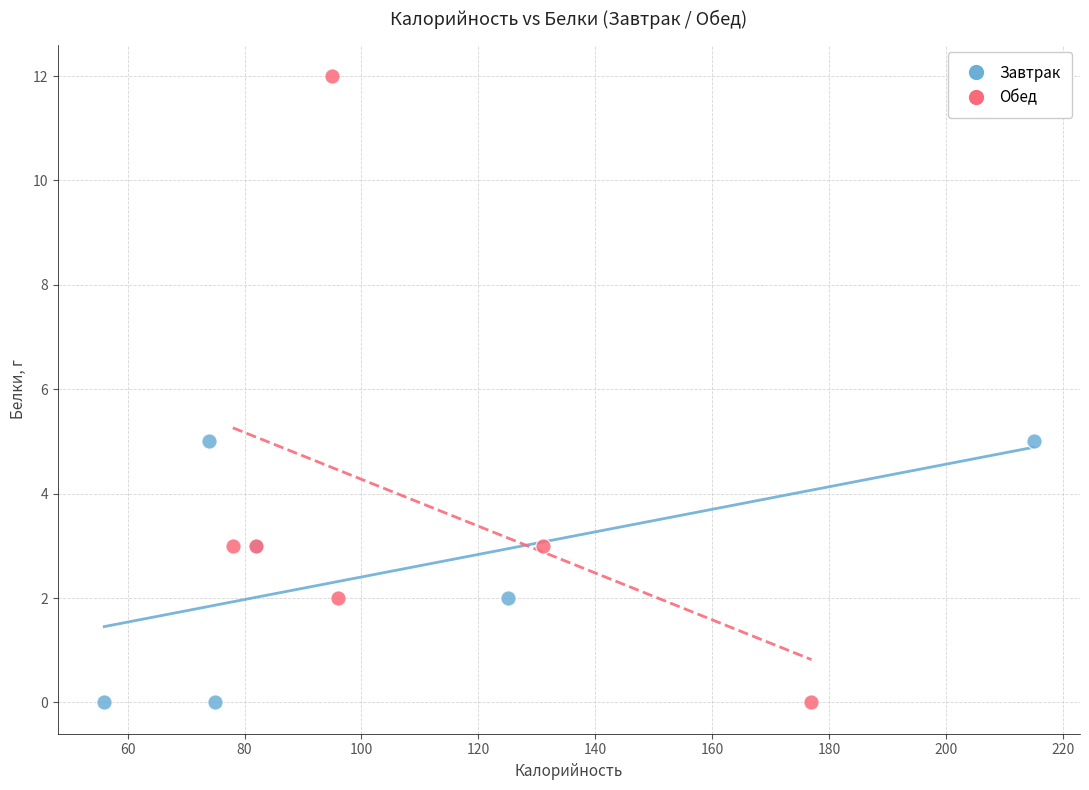

Which series reaches the maximum Y coordinate?

Обед